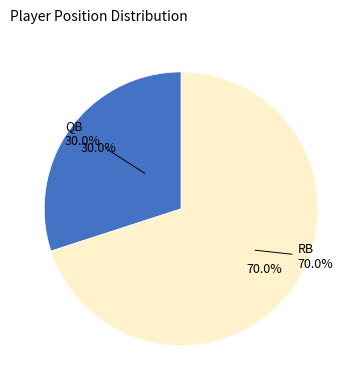

To the nearest percent, what is the average slice percentage?

50%